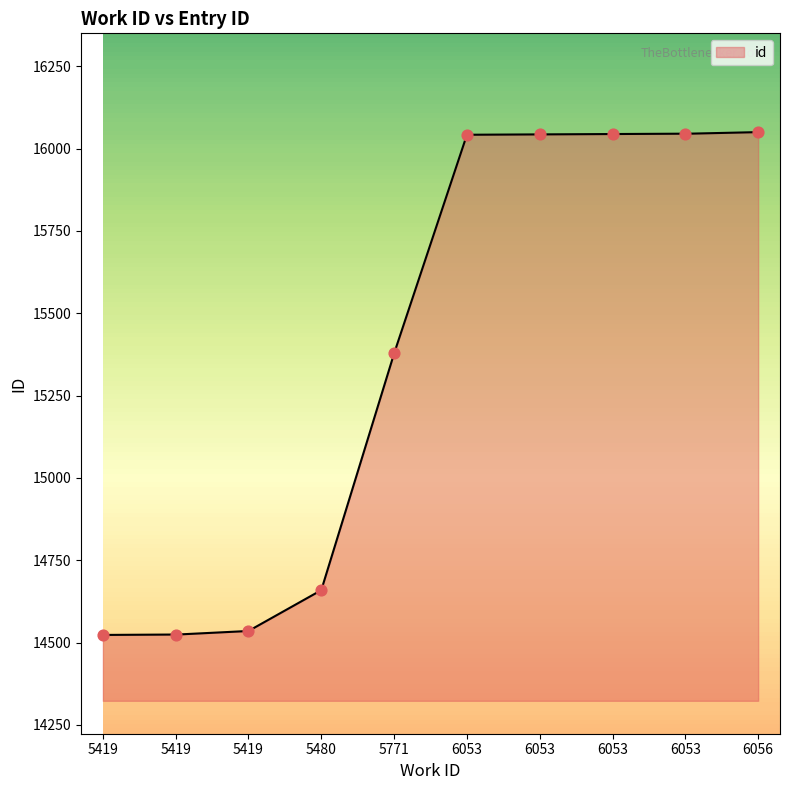

What is the change in value from 5419 to 6053?

+1520